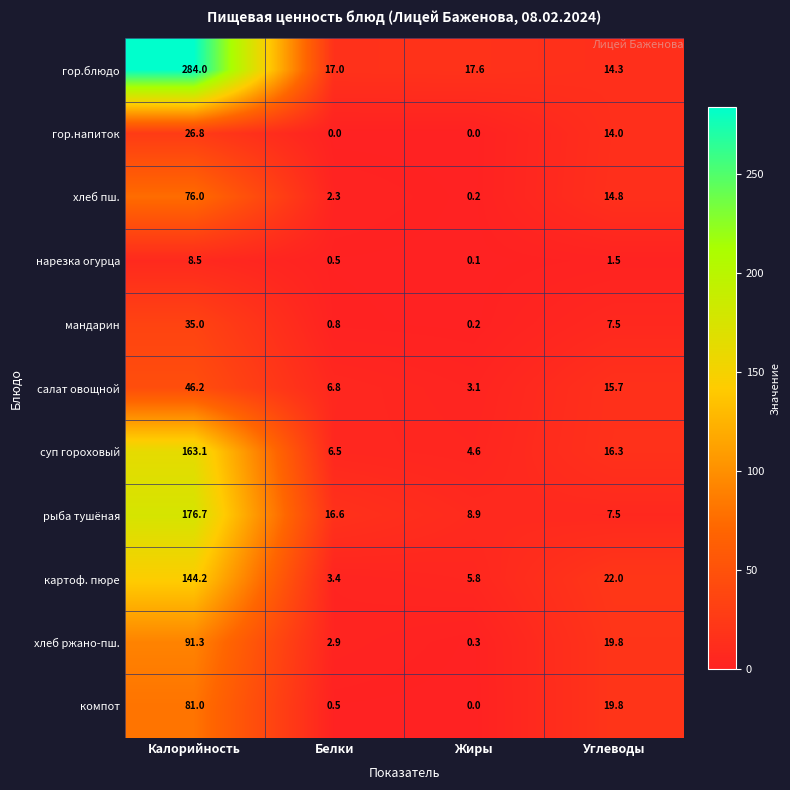

Count the number of categories in the chart.

4